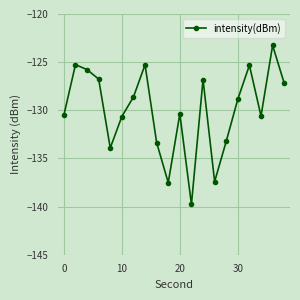

What is the greatest value displayed?

-123.3